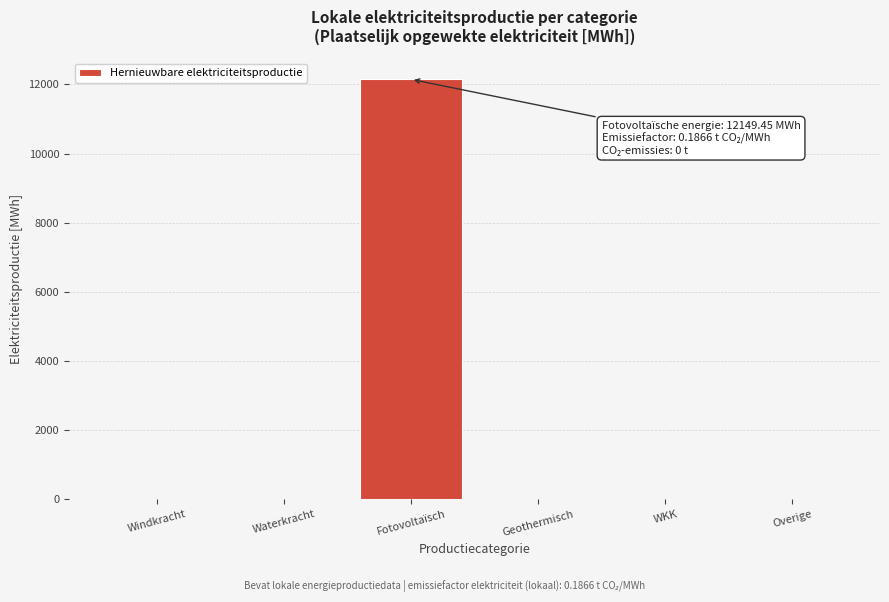

Reading left to right, extract all data points from this chart.

Windkracht=0.0	Waterkracht=0.0	Fotovoltaïsch=12149.4	Geothermisch=0.0	WKK=0.0	Overige=0.0